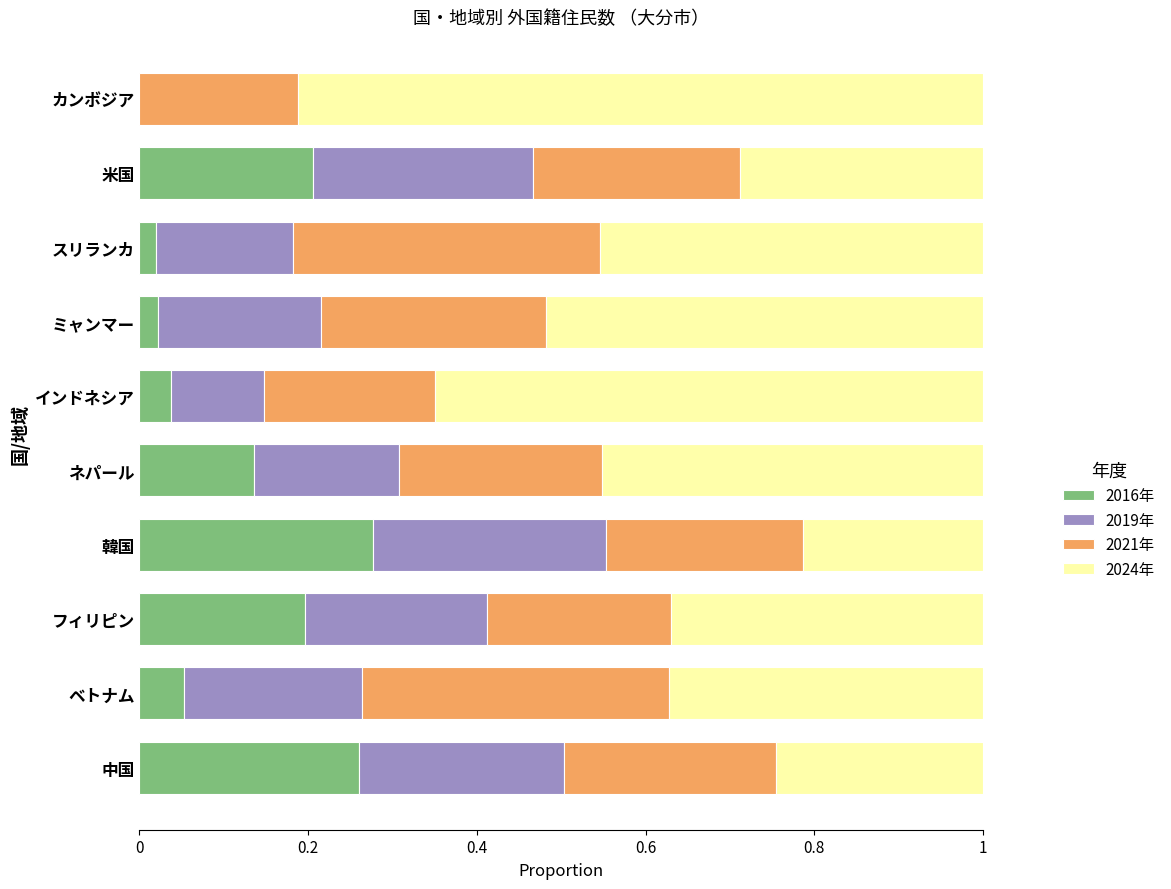

The 2016年 series shows 0.0 at カンボジア. True or false?

True